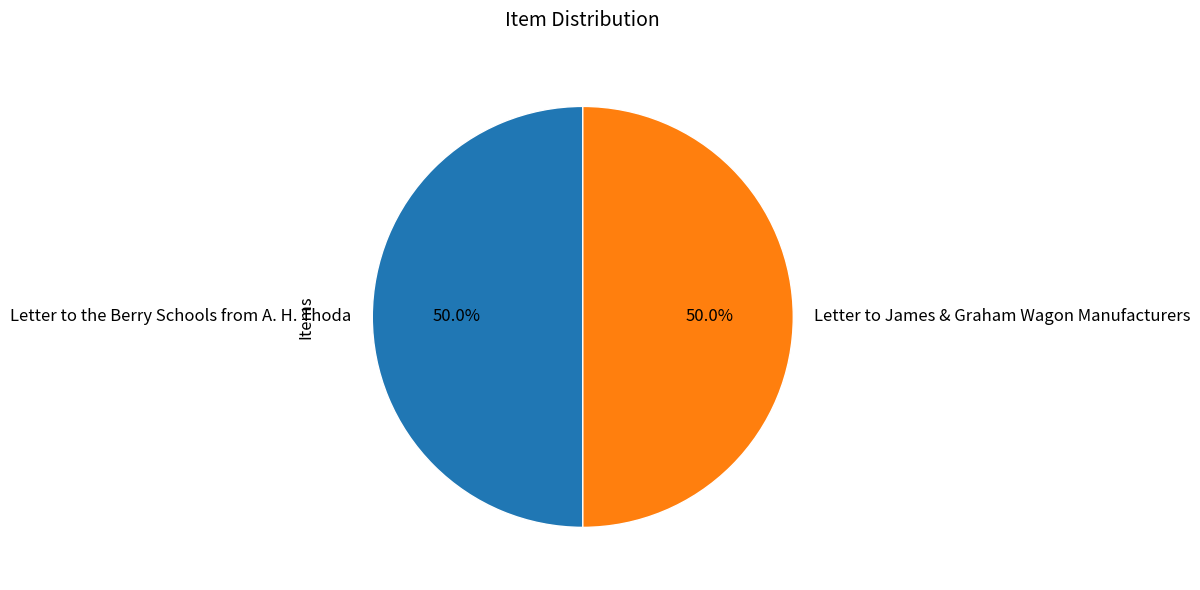

Count the number of slices in the pie.

2